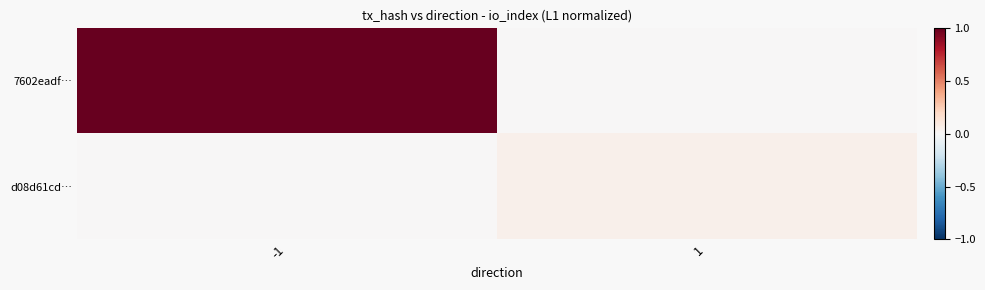

Which has a higher value, -1 or 1?

-1